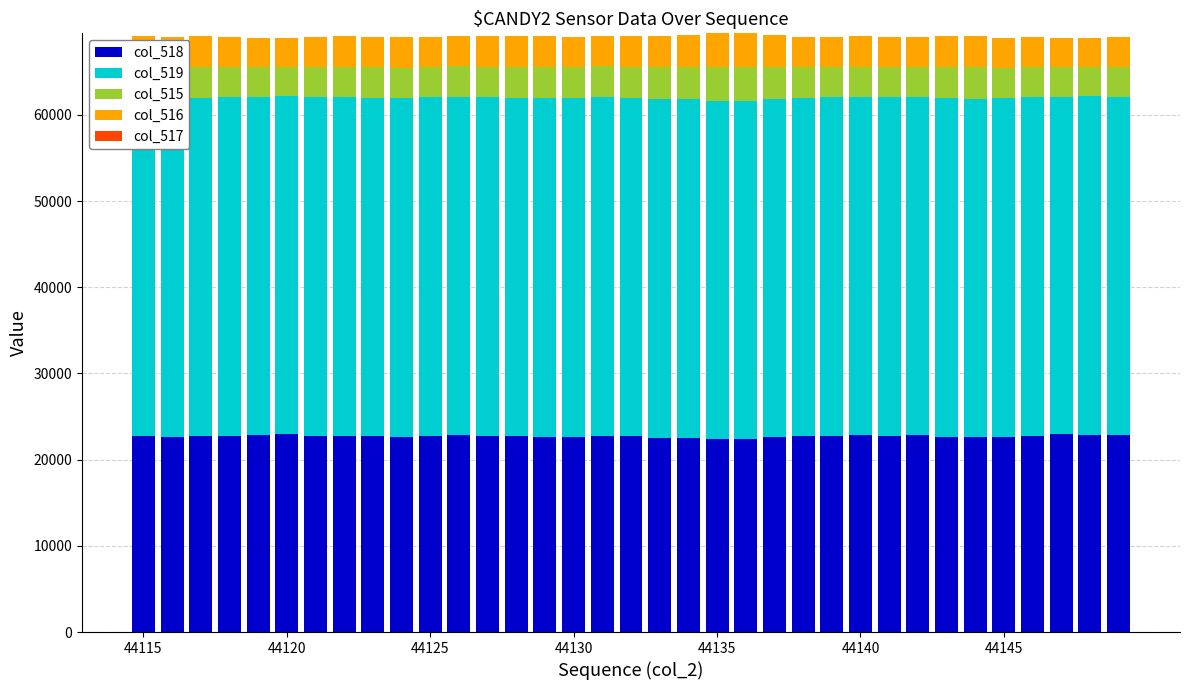

How many values in the col_518 series exceed 22739?

17